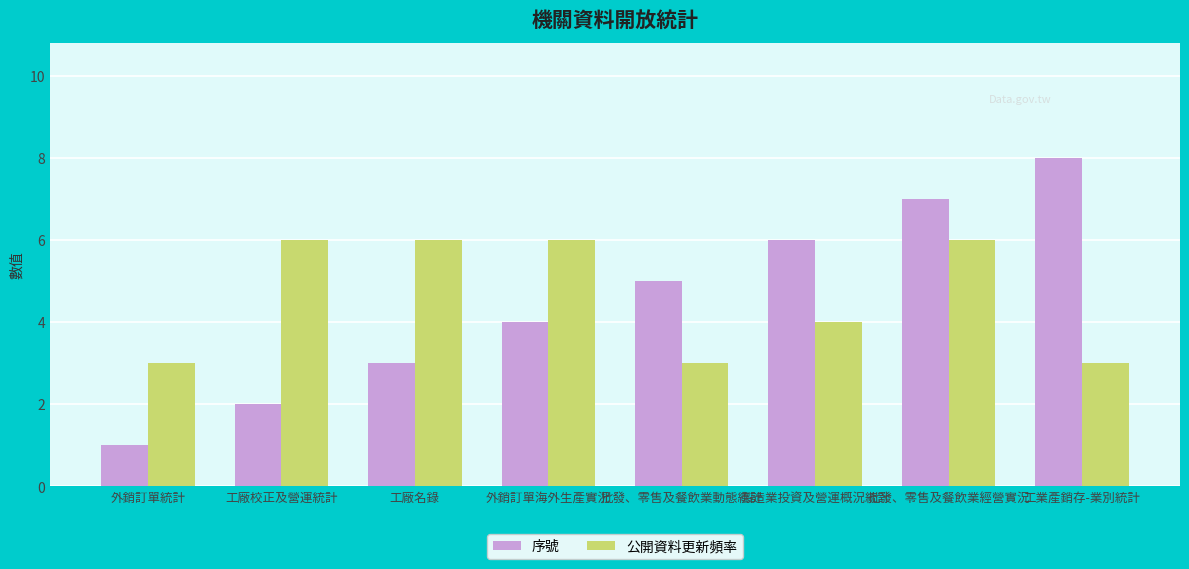

At which label is 公開資料更新頻率 closest to 4?

製造業投資及營運概況統計